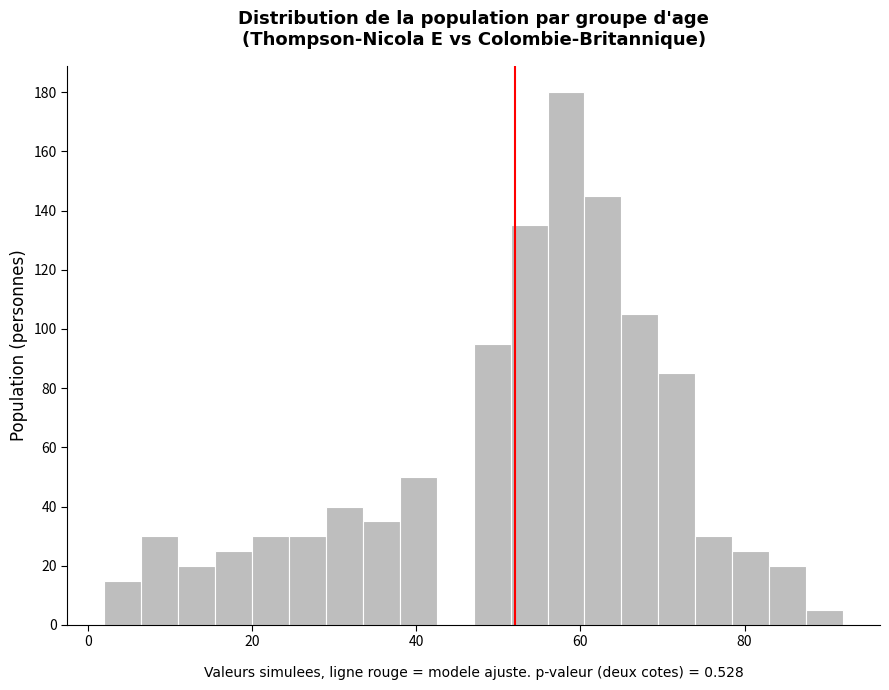

Around what value on the x-axis is the tallest bar? Give the approximate position of its centre, as read against the axis.

58